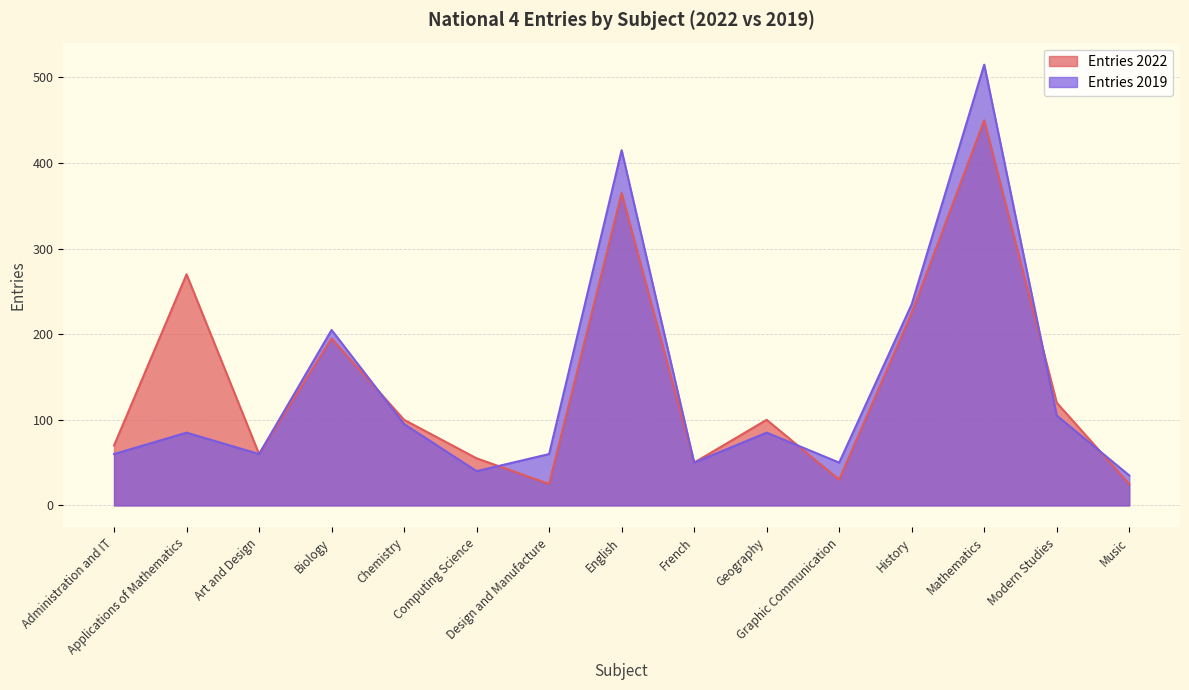

What is the value of the Entries 2019 point at the 11th from the left?

50